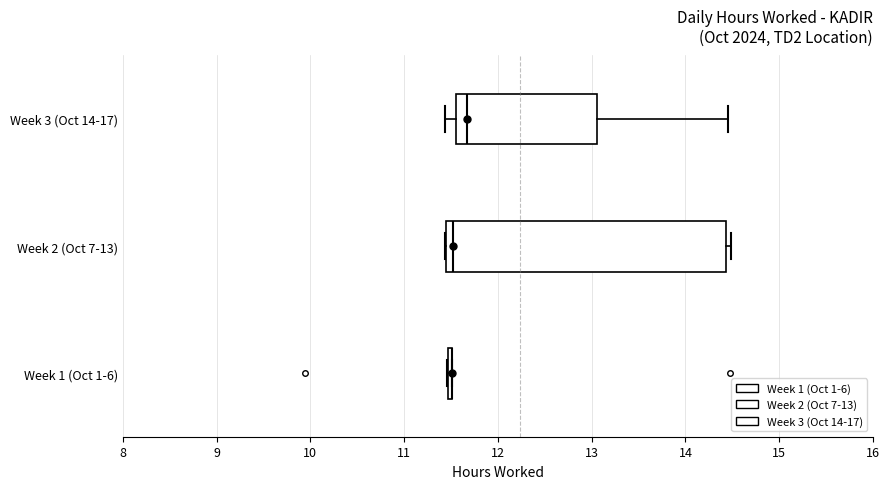

Comparing the boxes themselves (not the whiskers), which one is the widest?

Week 2 (Oct 7-13)